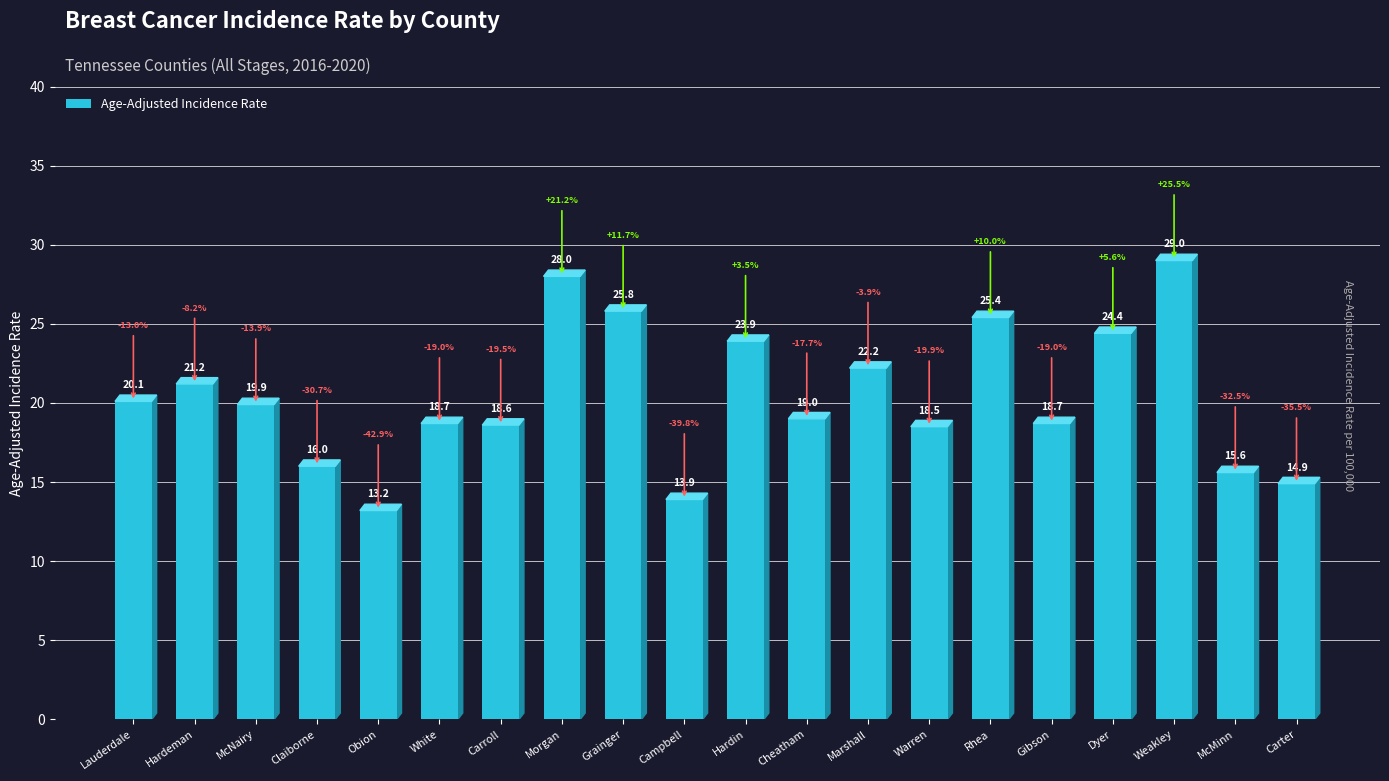

Between Grainger and Dyer, which is larger?

Grainger